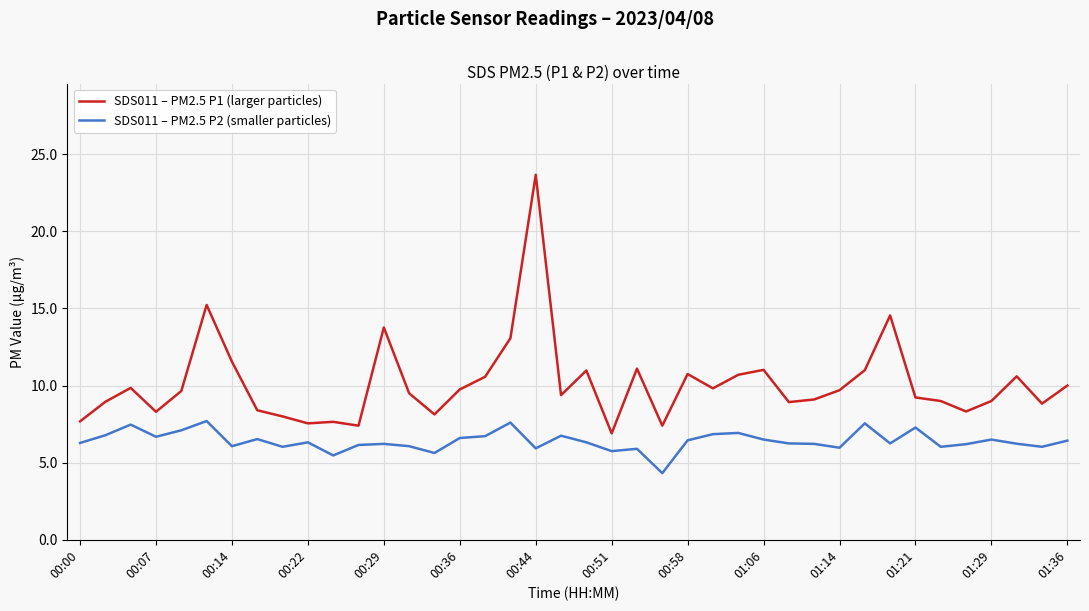

List the series in order of their overall mean, highest first.

SDS011 – PM2.5 P1 (larger particles), SDS011 – PM2.5 P2 (smaller particles)